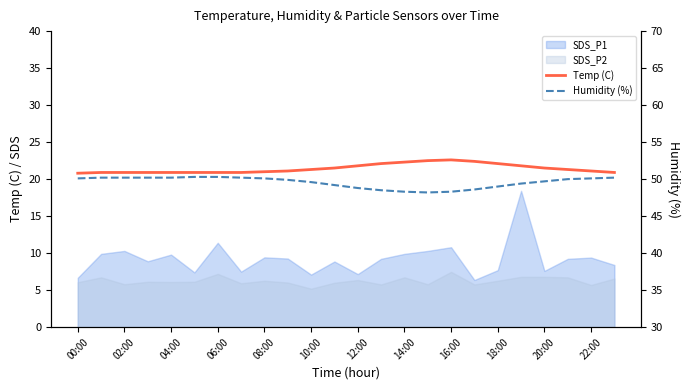

True or false: Temp (C) has a value of 20.9 at 06:00.

True